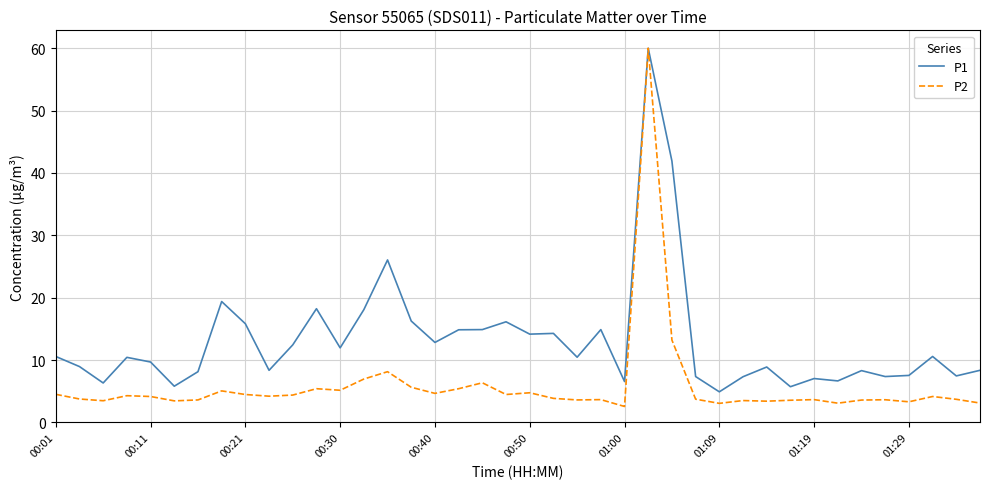

In P2, how many points are lower than both neighbors (excluding endpoints)?

12